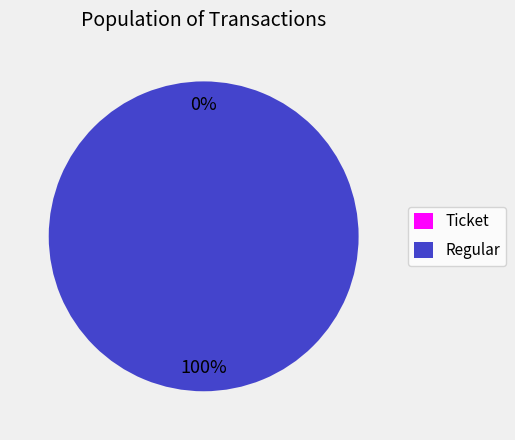

How many segments does this pie chart have?

2